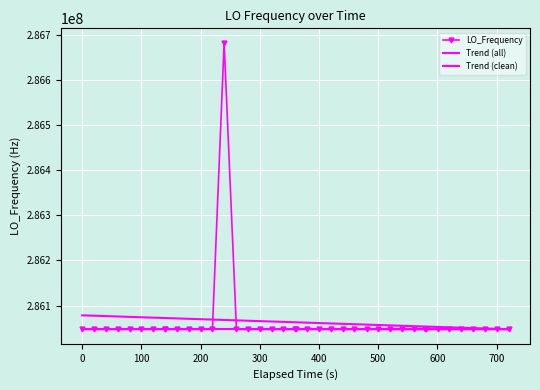

How many data points does each series have?

40